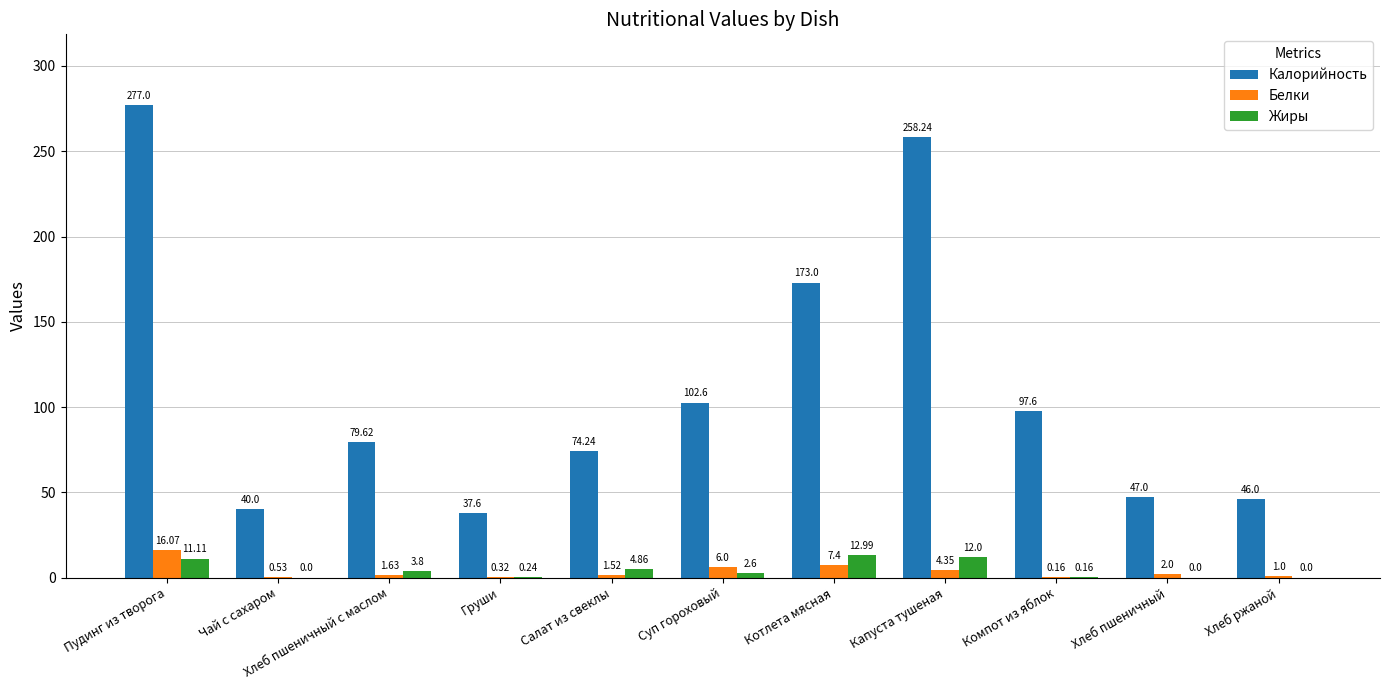

How many distinct data groups are displayed?

3